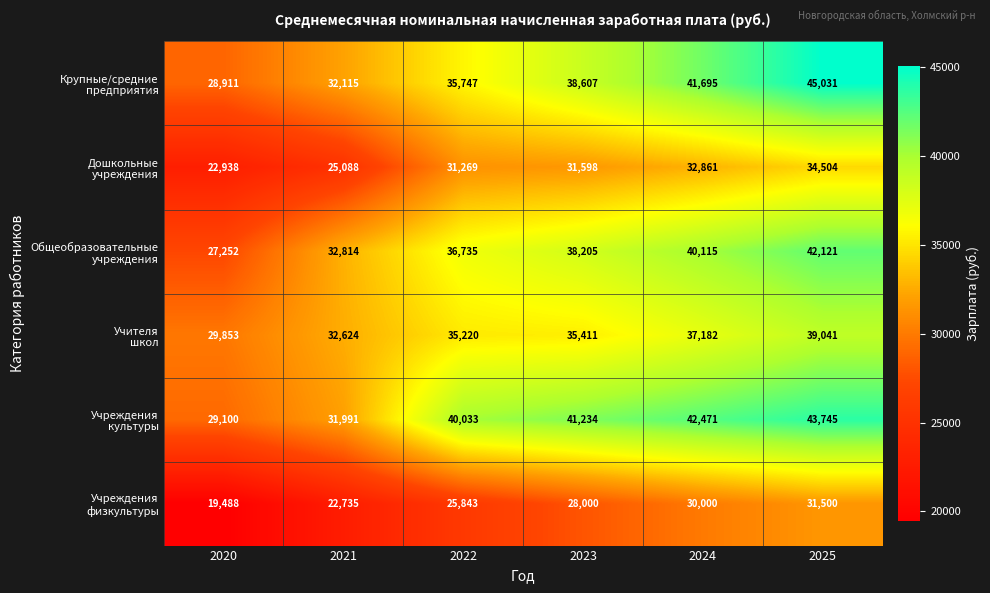

What is the difference between the highest and lowest values at 2024?

12471